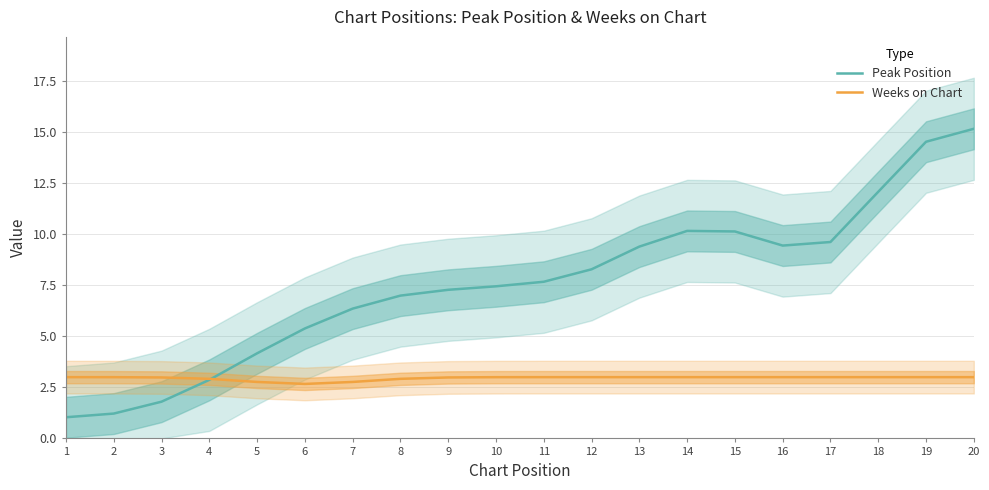

How many times do Weeks on Chart and Peak Position cross each other?

1